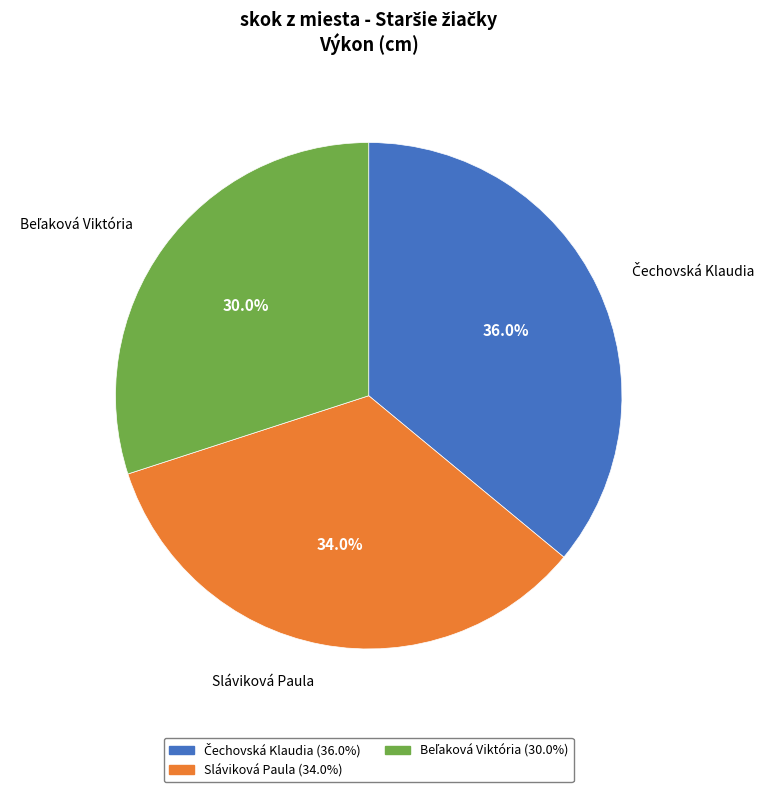

Does any single category account for the majority?

No